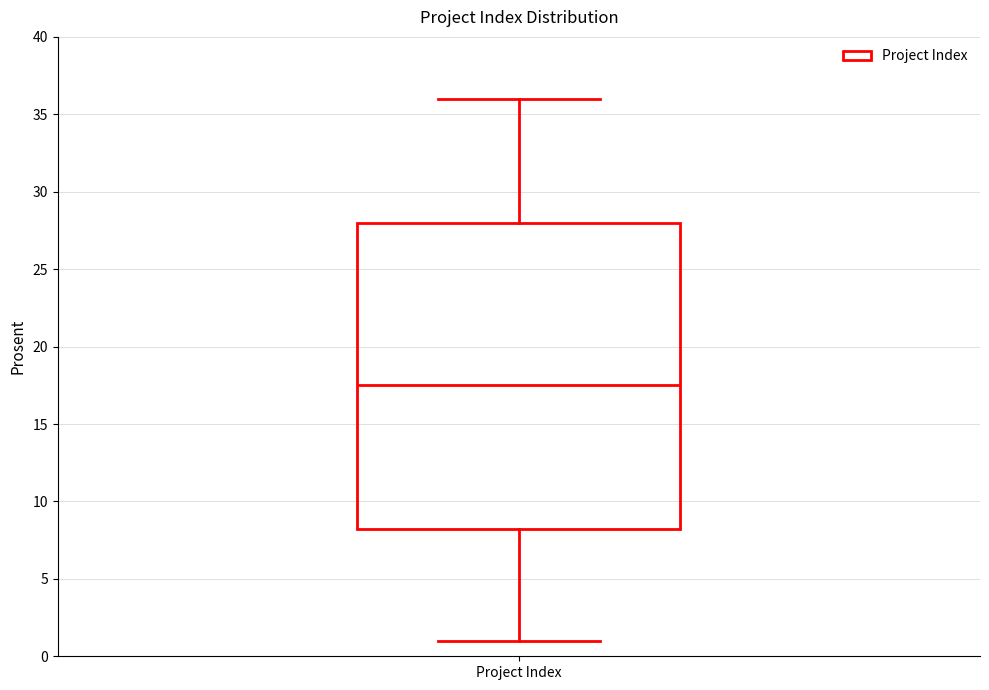

Transcribe this box plot: give where the median line is, the range the box spans, and where the two whiskers end, as read against the y-axis. The values are not printed on the chart, so give them approximately, as read against the axis.

median 17.5, box 8.5 to 28.0, whiskers 1.0 to 36.0